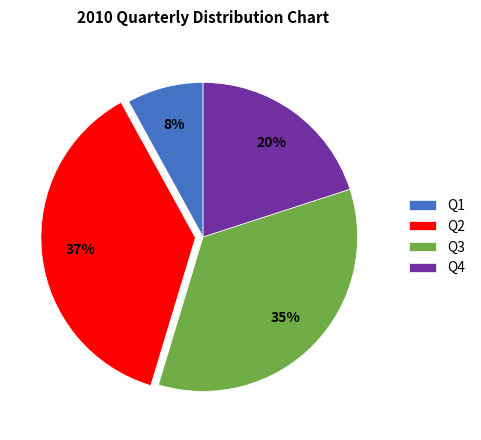

How many segments does this pie chart have?

4